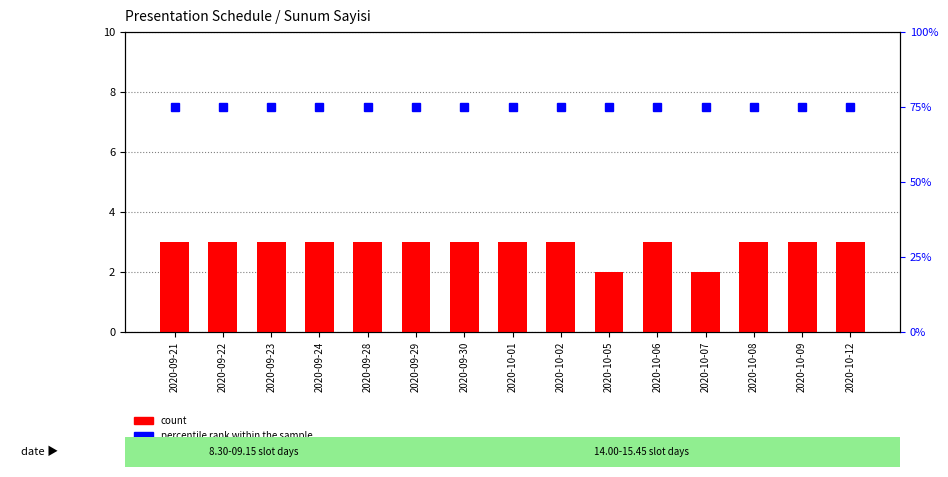

Between 2020-10-09 and 2020-09-23, which is larger?

2020-10-09